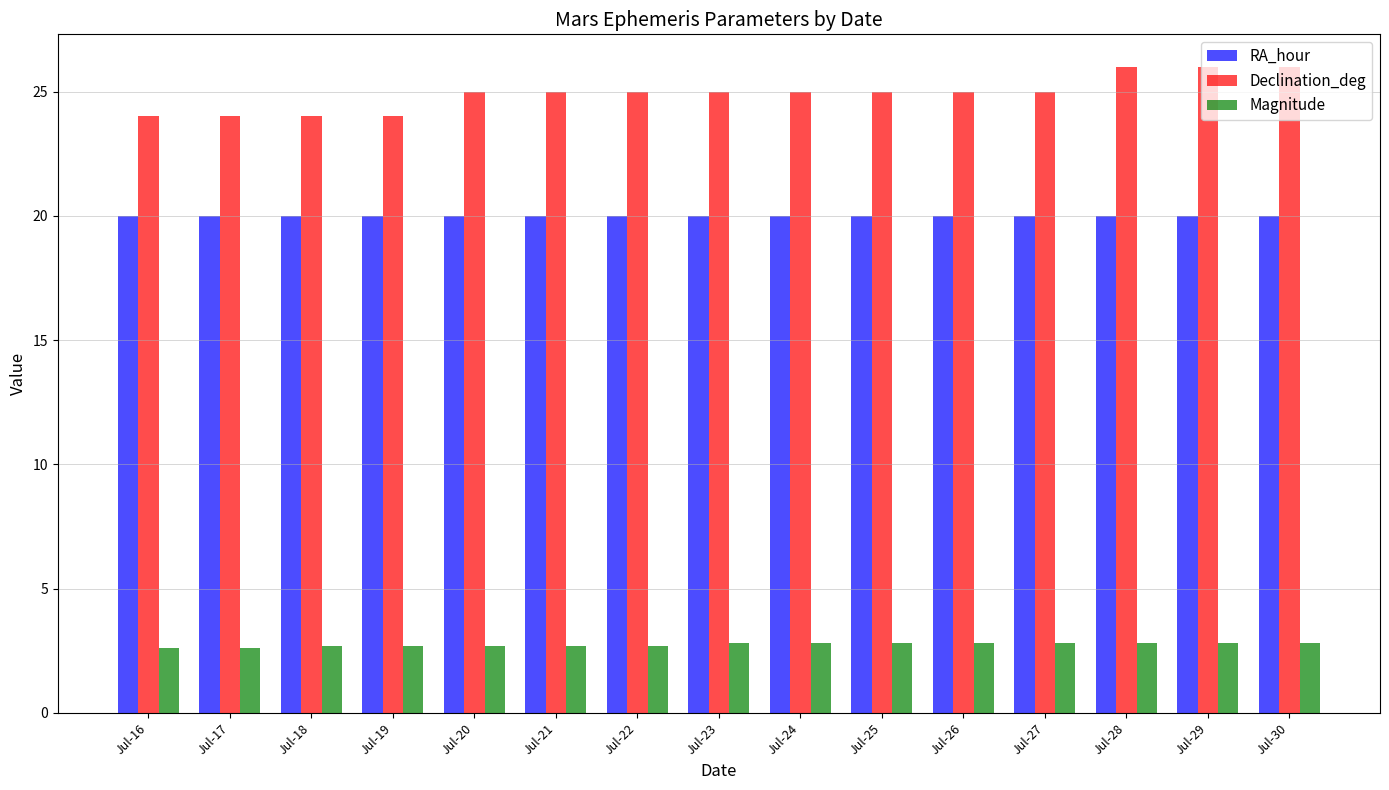

Rank the series by their average value, from lowest to highest.

Magnitude, RA_hour, Declination_deg